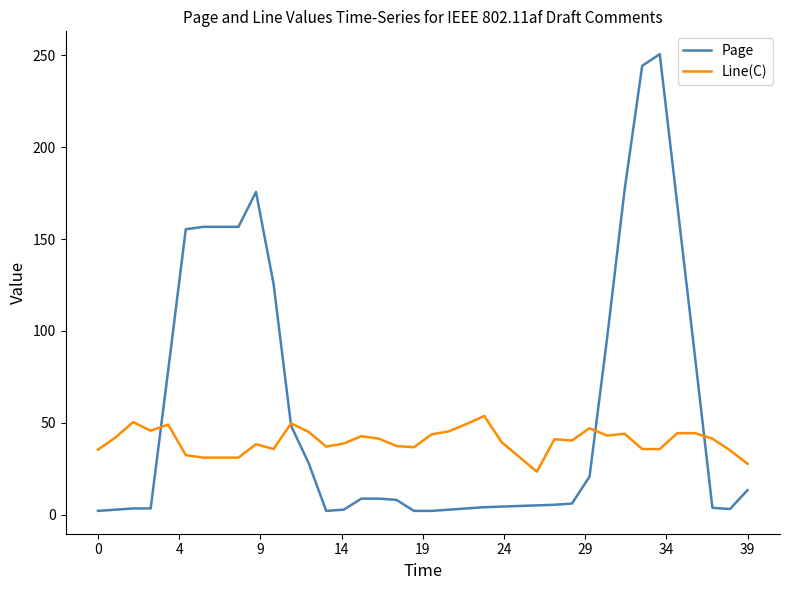

What is the sum of all Page values?

2226.3